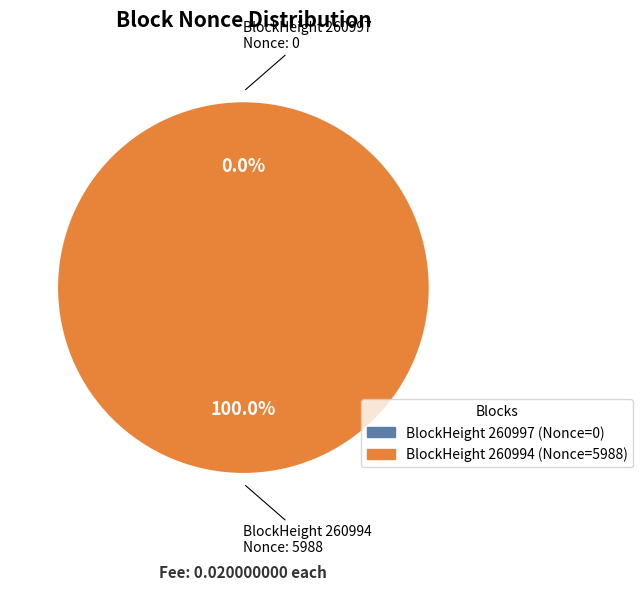

What is the change in value from 260997 to 260994?

+5988